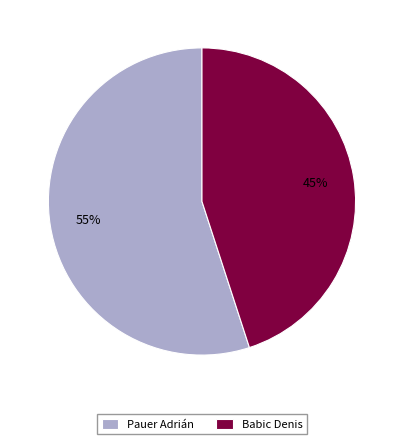

The Pauer Adrián slice represents 55% of the pie. True or false?

True